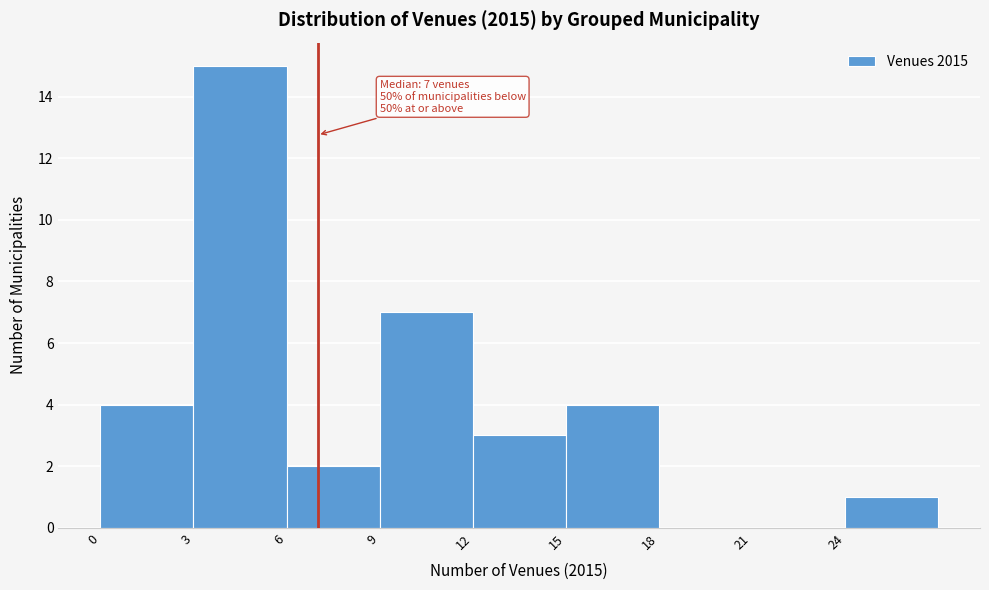

Over which range of the x-axis is the bar tallest?

3 to 6